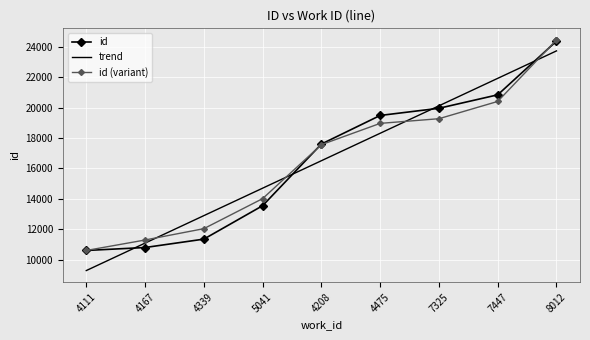

At which label does trend reach its peak?

8012